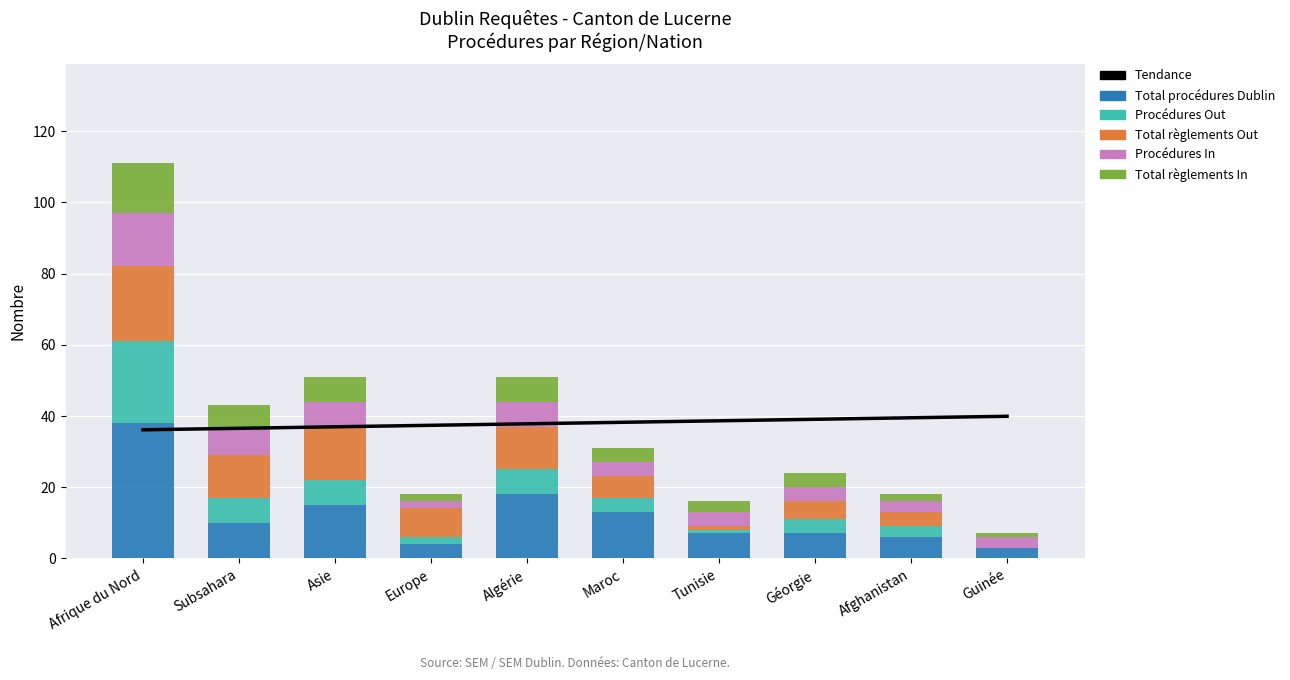

How many groups of bars are there?

10